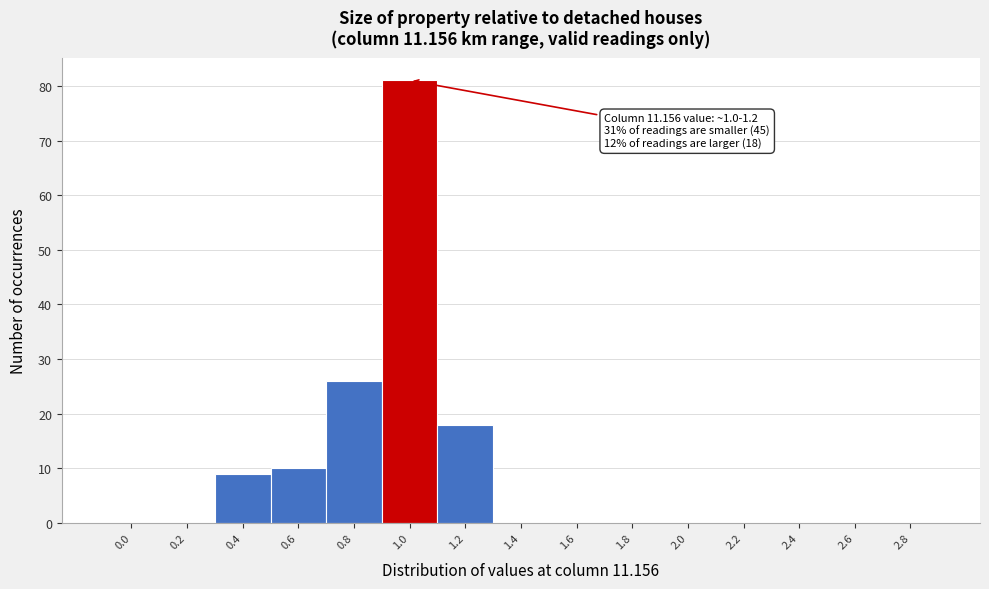

Reading right to left, list all the values displayed in this chart.

2.8=0	2.6=0	2.4=0	2.2=0	2.0=0	1.8=0	1.6=0	1.4=0	1.2=18	1.0=81	0.8=26	0.6=10	0.4=9	0.2=0	0.0=0